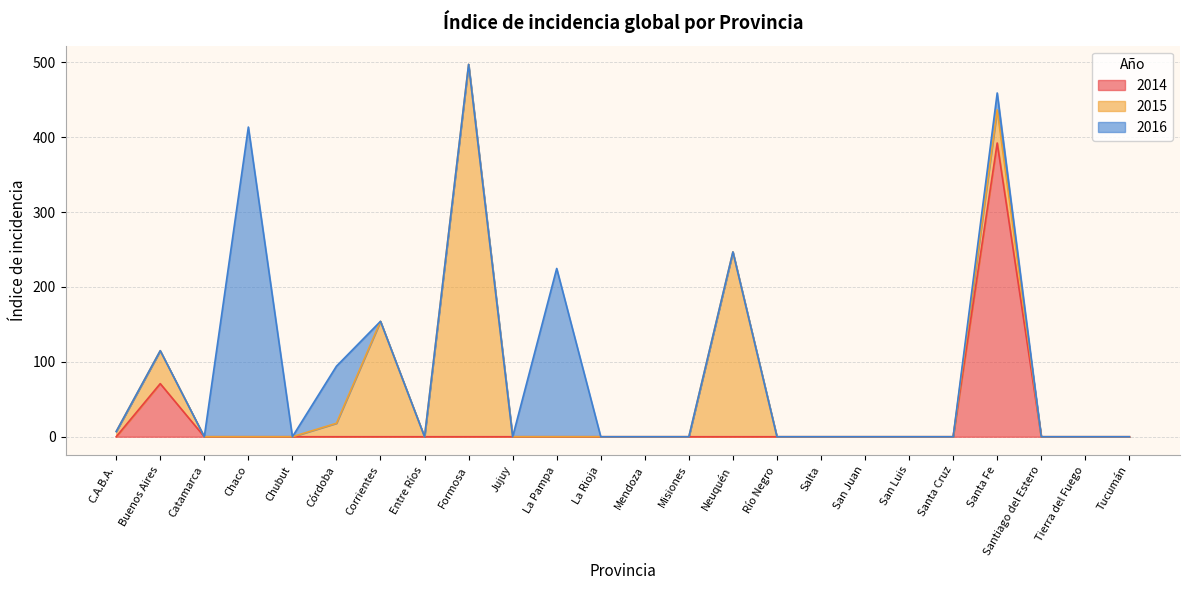

At which label does 2016 reach its peak?

Chaco